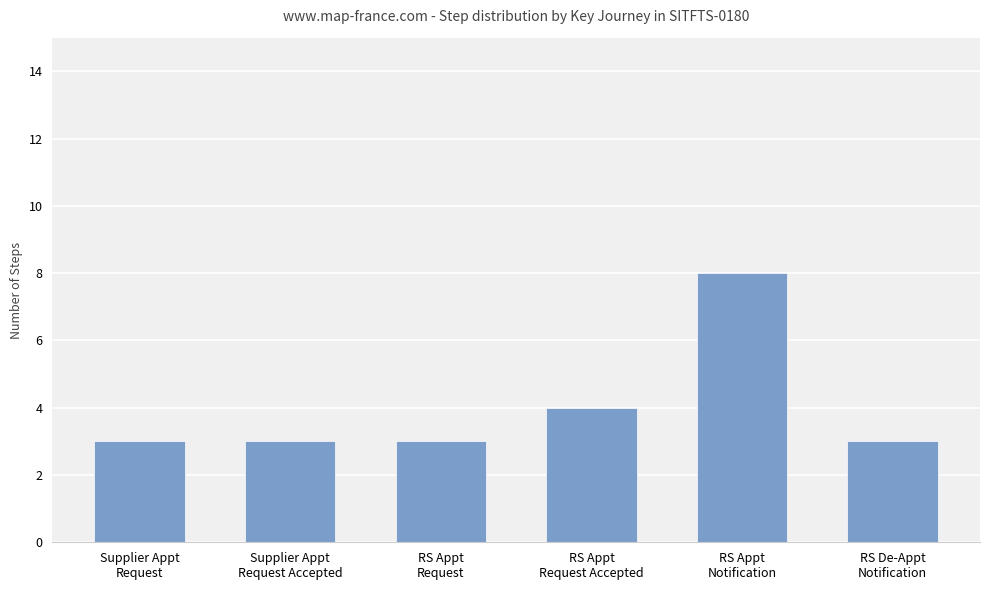

What is the maximum value shown in the chart?

8